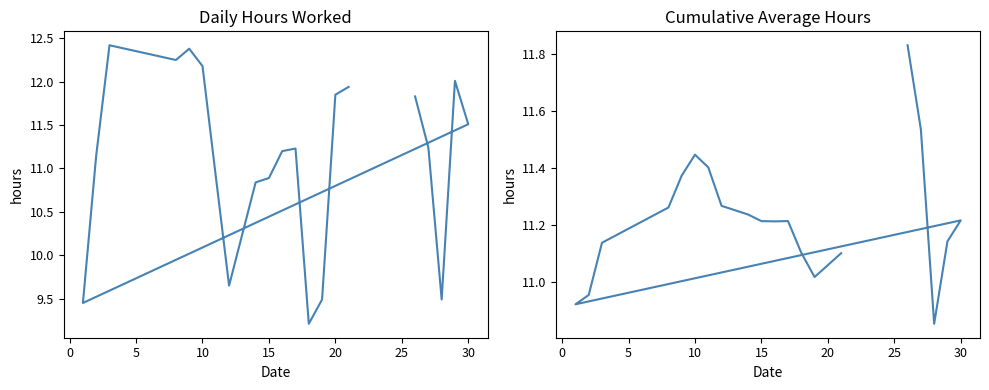

What is the lowest value of the Low (Hours Worked) series?

9.2